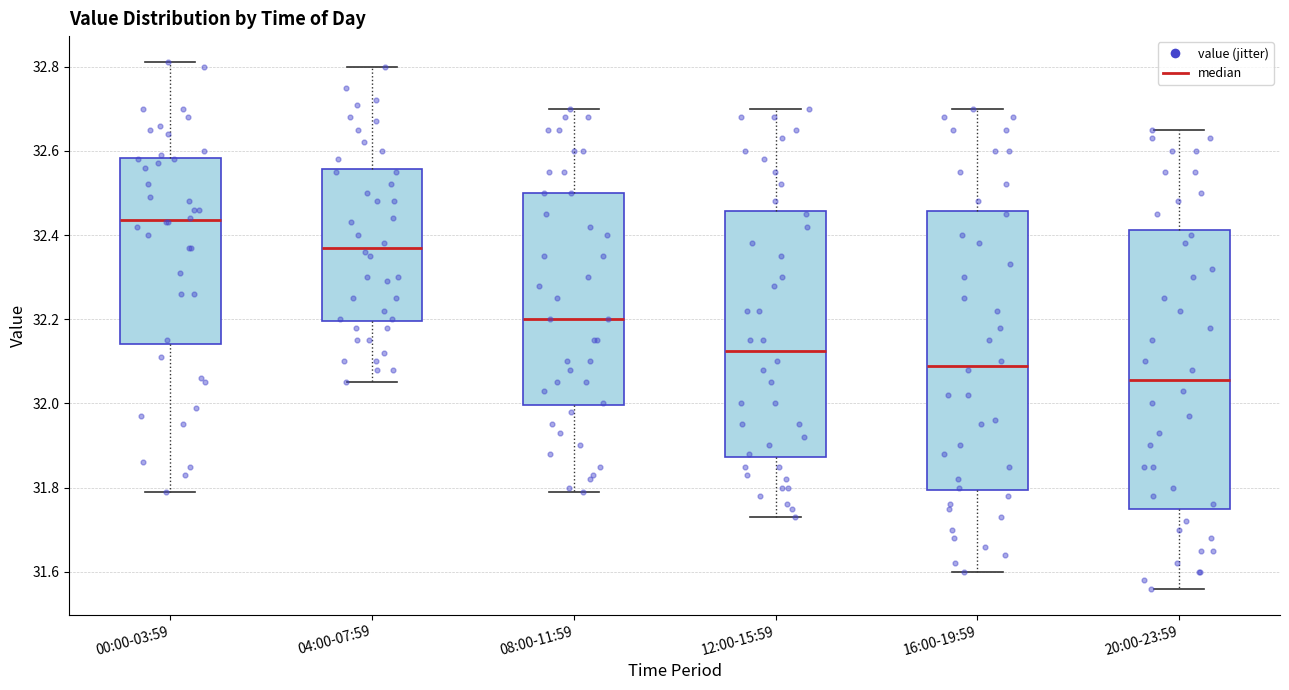

Reading left to right, transcribe this box plot: for each box, give where its median line is, the range the box spans, and where its two whiskers end, as read against the y-axis. The values are not printed on the chart, so give them approximately, as read against the axis.

00:00-03:59: median 32.44, box 32.14 to 32.58, whiskers 31.80 to 32.82
04:00-07:59: median 32.38, box 32.20 to 32.56, whiskers 32.06 to 32.80
08:00-11:59: median 32.20, box 32.00 to 32.50, whiskers 31.80 to 32.70
12:00-15:59: median 32.12, box 31.88 to 32.46, whiskers 31.74 to 32.70
16:00-19:59: median 32.10, box 31.80 to 32.46, whiskers 31.60 to 32.70
20:00-23:59: median 32.06, box 31.76 to 32.42, whiskers 31.56 to 32.66